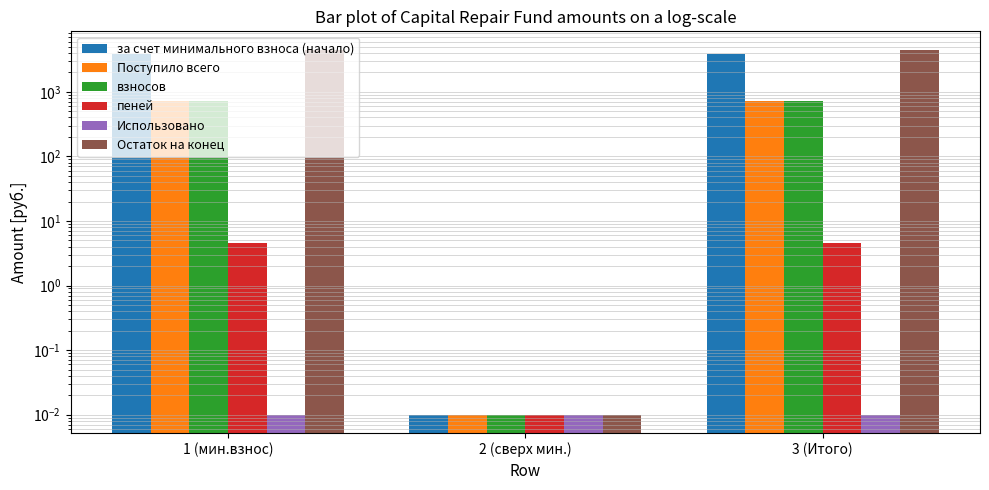

The Поступило всего series shows 714.2 at 3 (Итого). True or false?

True